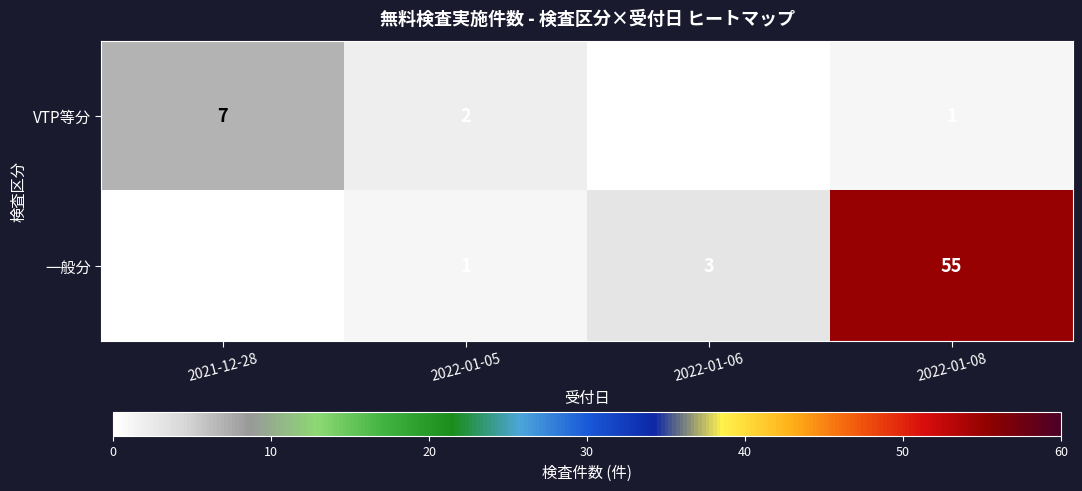

Rank the series by their maximum value, from highest to lowest.

一般分, VTP等分